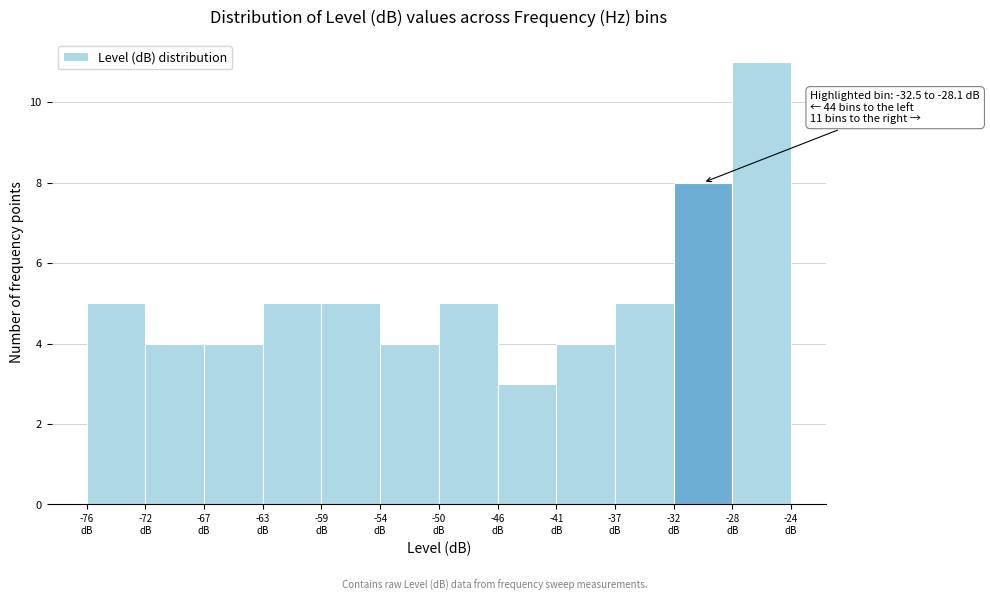

Which range on the x-axis has the tallest bar?

-28.0 to -23.5